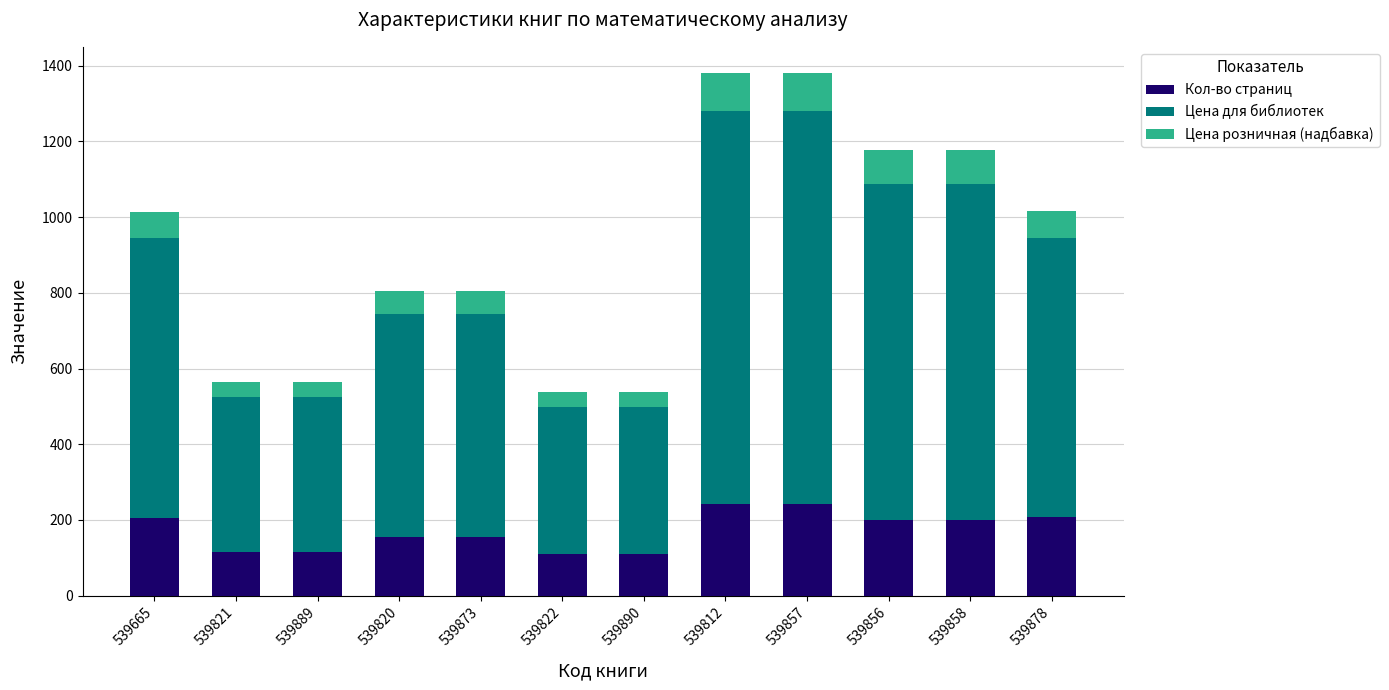

What is the difference between the second highest and minimum values in the Кол-во страниц series?

133